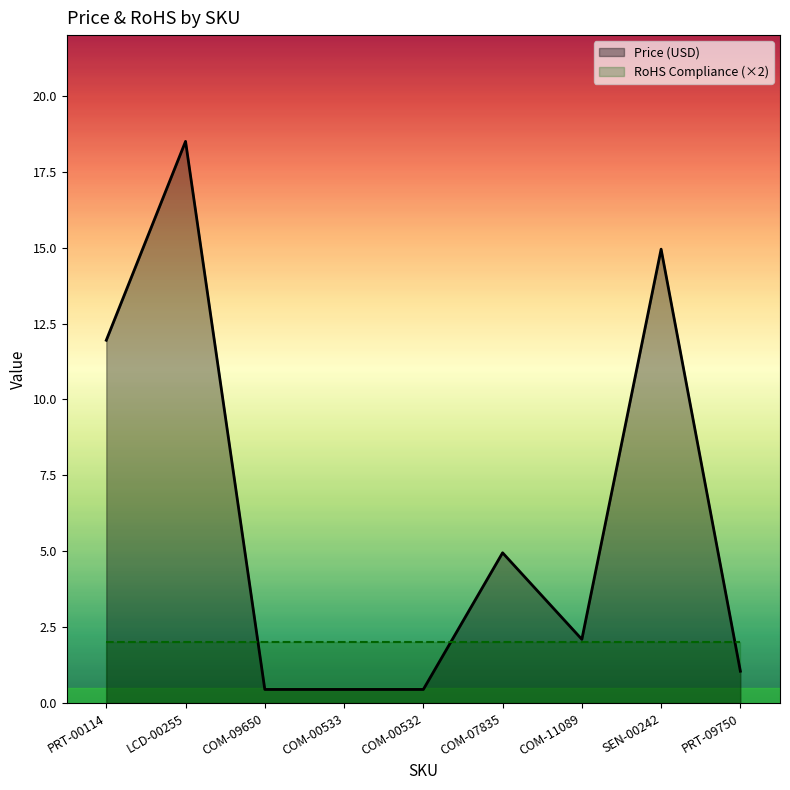

What is the change in value from COM-00532 to COM-07835?

+4.5